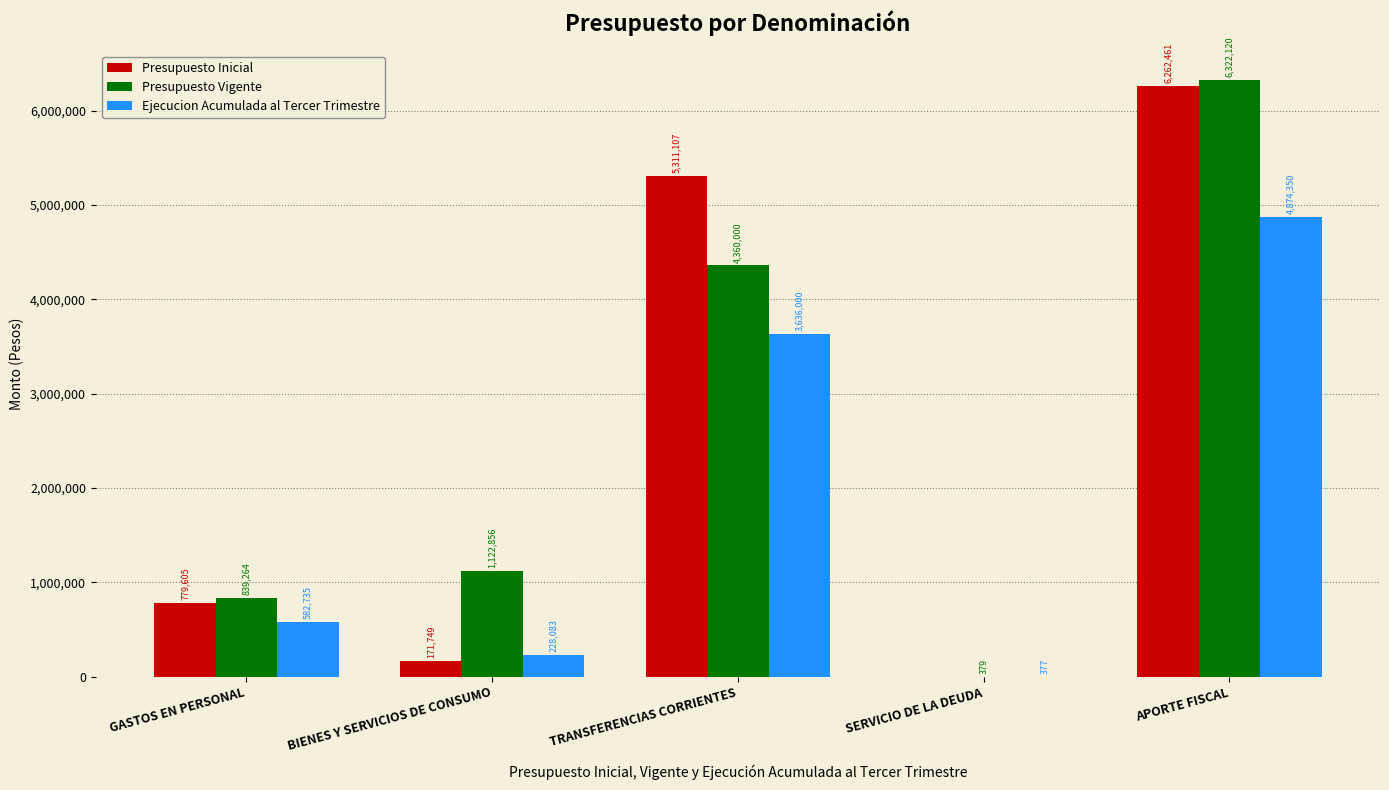

The Presupuesto Vigente series shows 10880849 at APORTE FISCAL. True or false?

False